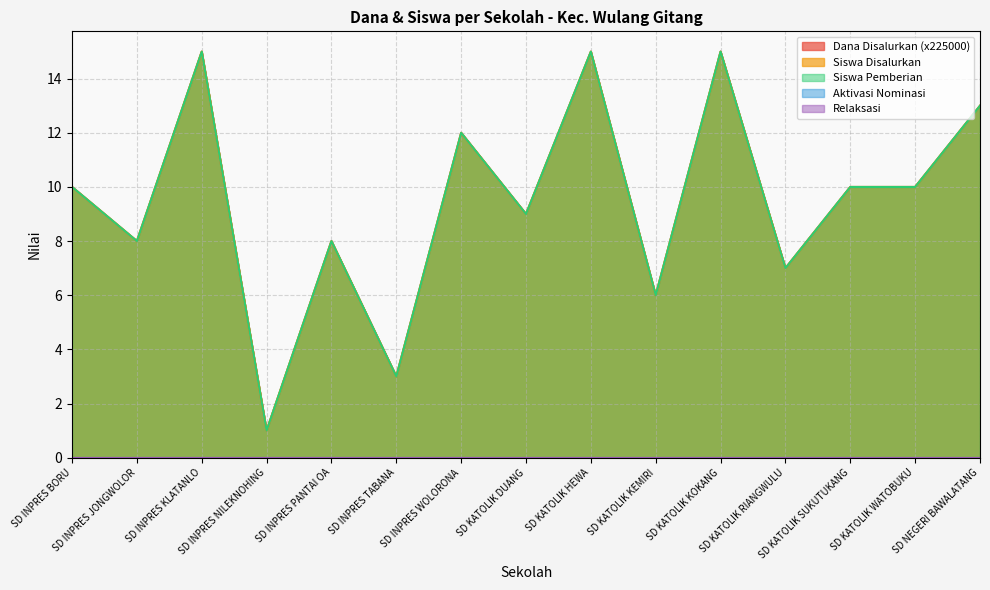

What is the difference between the second highest and minimum values in the Siswa Pemberian series?

14